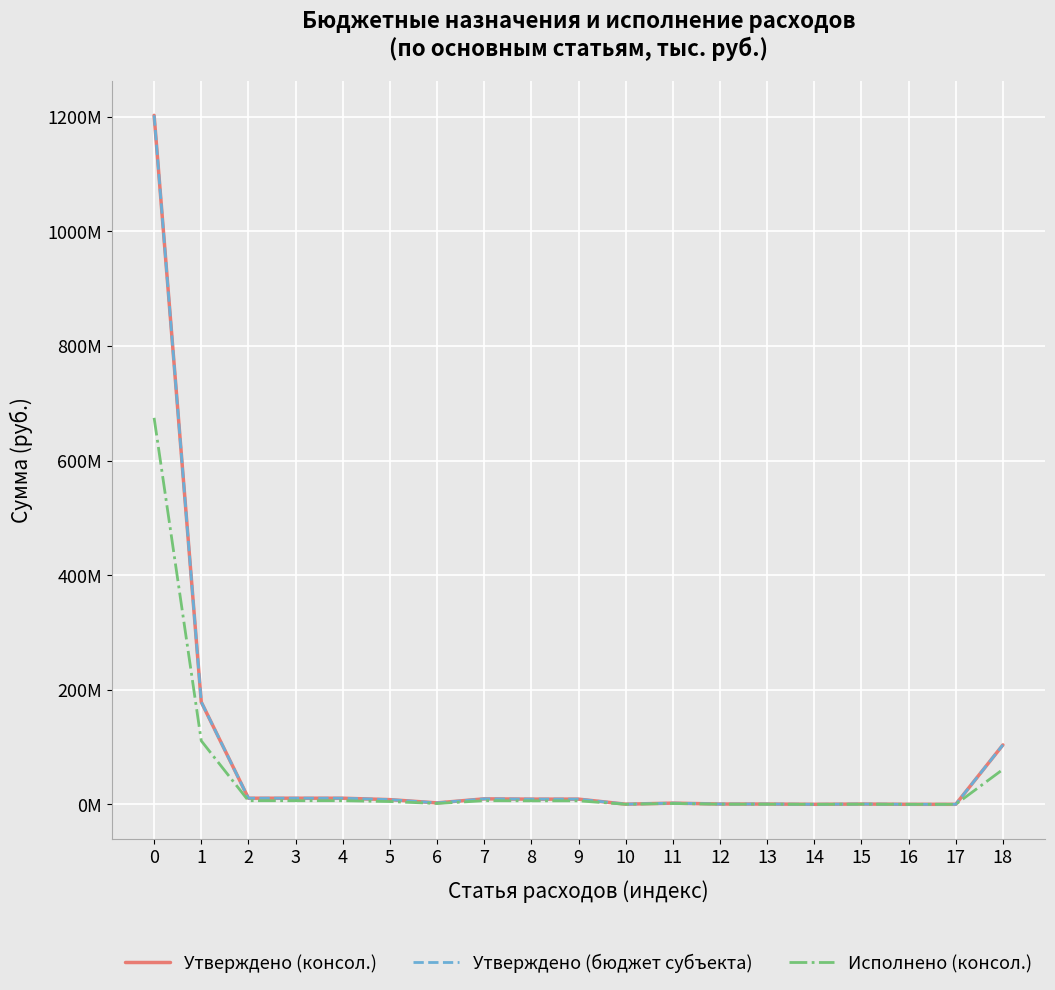

Is this an area chart (filled region under the line)?

No